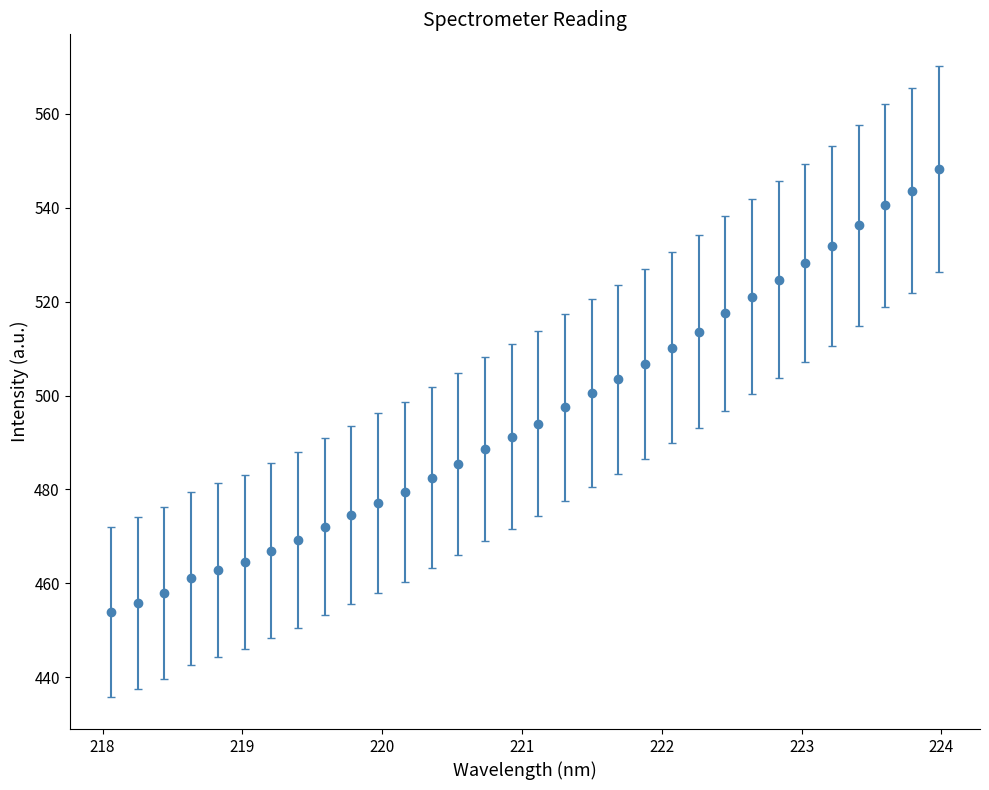

What is the average value?

495.7